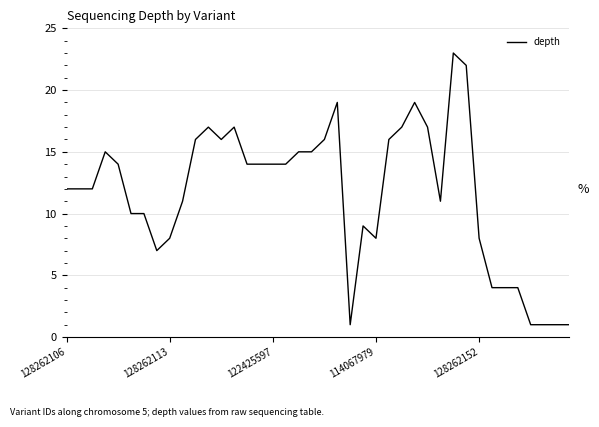

What is the difference between the maximum and second lowest values?

22